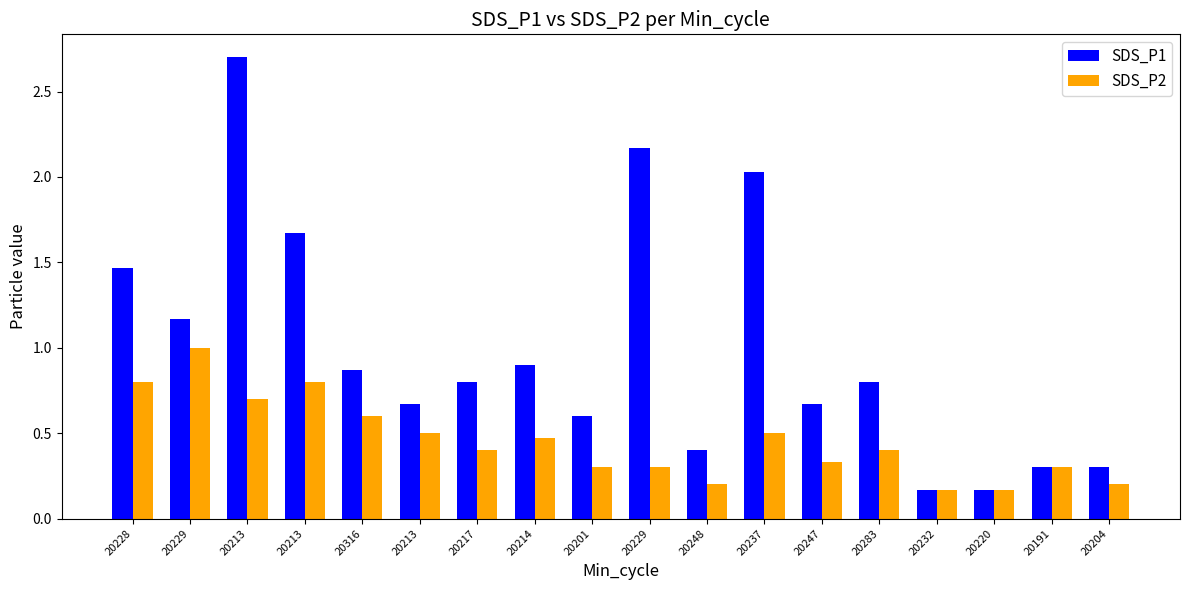

Rank the categories by SDS_P2 value from highest to lowest.

20229, 20228, 20213, 20213, 20316, 20213, 20237, 20214, 20217, 20283, 20247, 20201, 20229, 20191, 20248, 20204, 20232, 20220